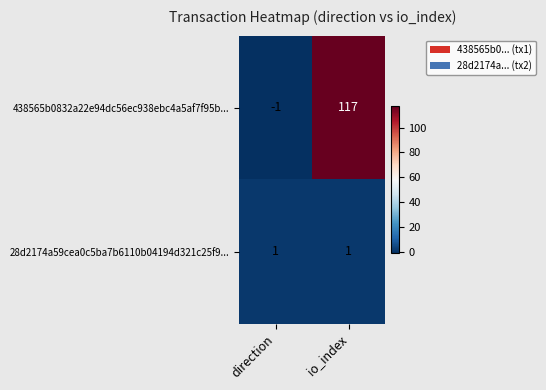

What is the sum of all 438565b0832a22e94dc56ec938ebc4a5af7f95b... values?

116